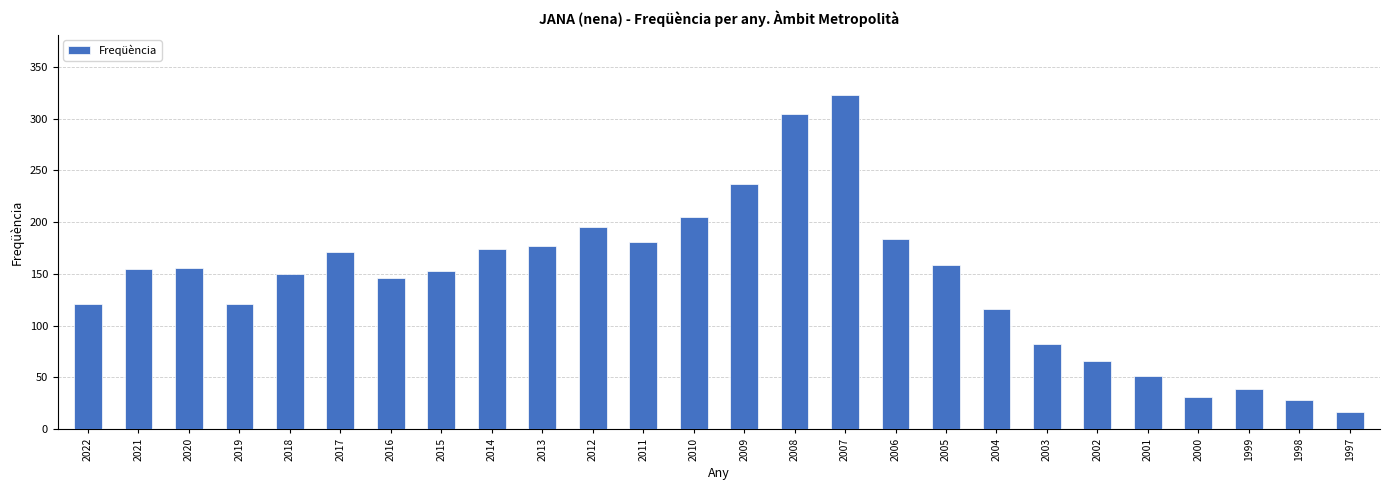

The chart shows a value of 72 at 2001. True or false?

False